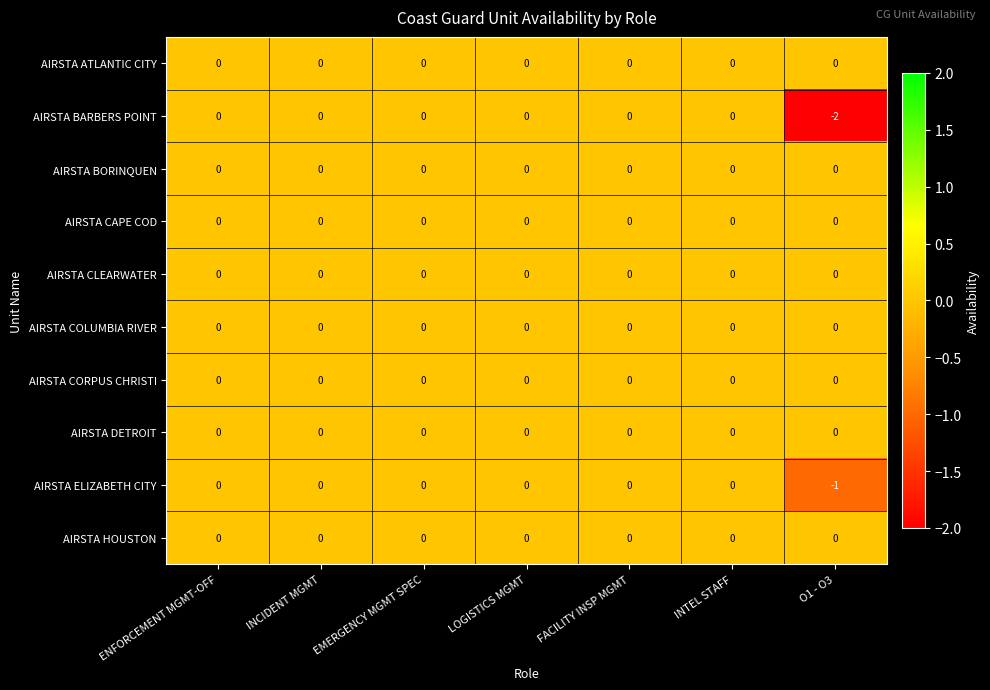

The value of AIRSTA BARBERS POINT at LOGISTICS MGMT is 1. True or false?

False